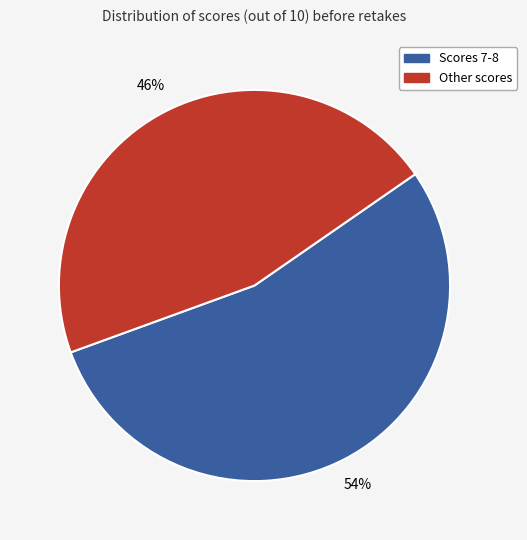

To the nearest percent, what is the average slice percentage?

50%